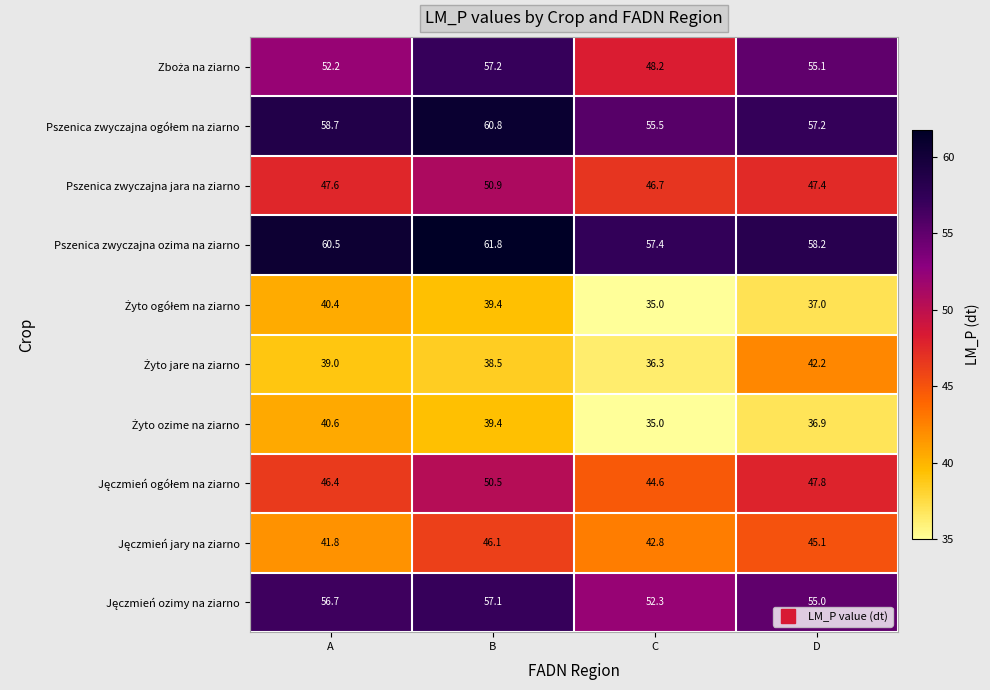

At which category does the chart reach its peak across all series?

B